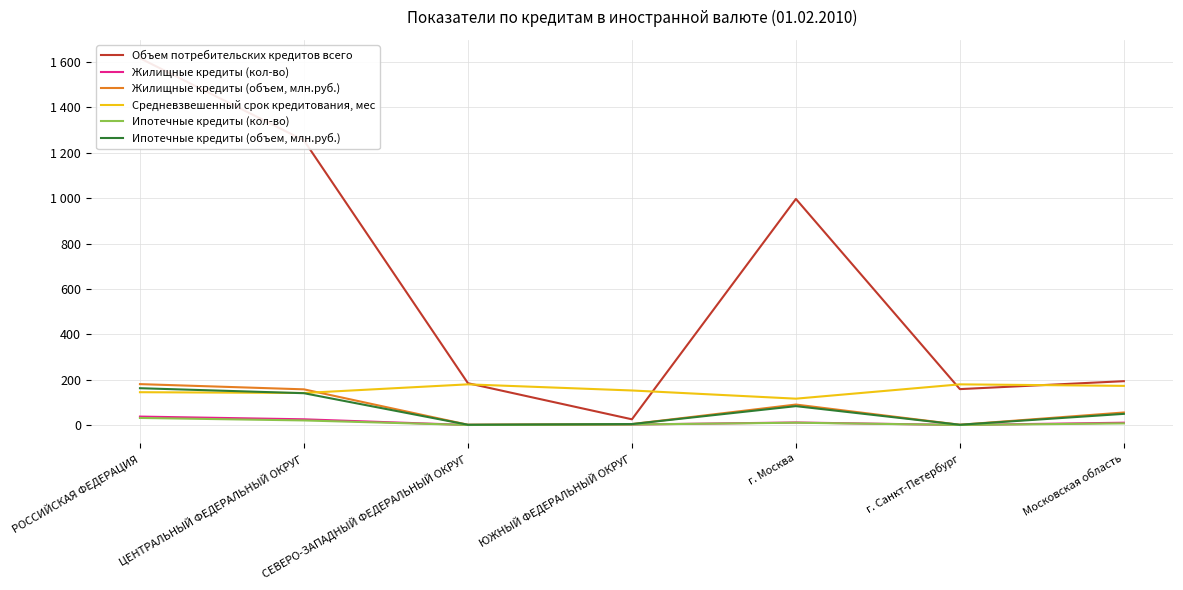

What is the label of the 6th point from the right?

ЦЕНТРАЛЬНЫЙ ФЕДЕРАЛЬНЫЙ ОКРУГ